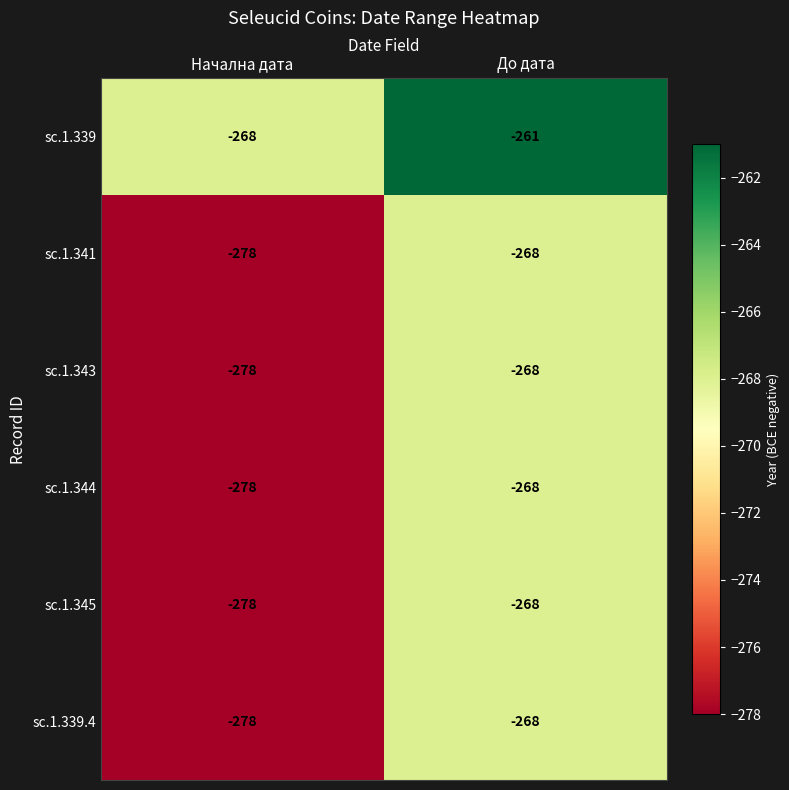

What is the difference between the highest and lowest values at До дата?

7